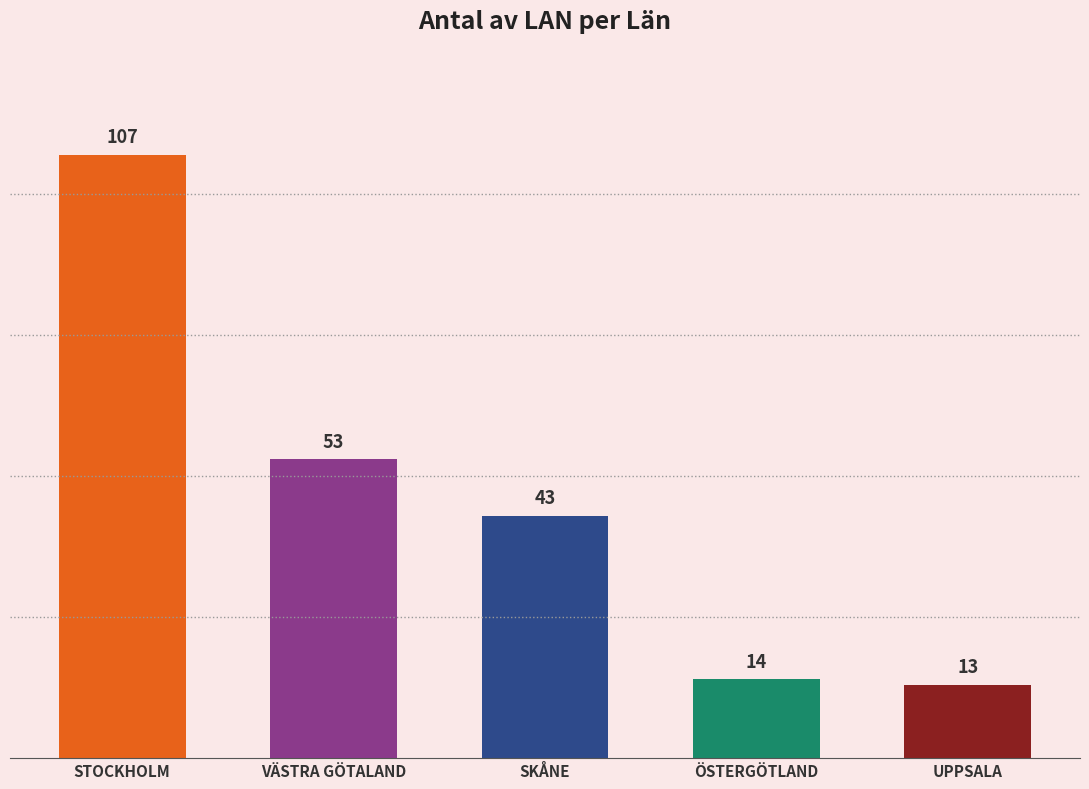

What is the label of the 3rd bar from the left?

SKÅNE